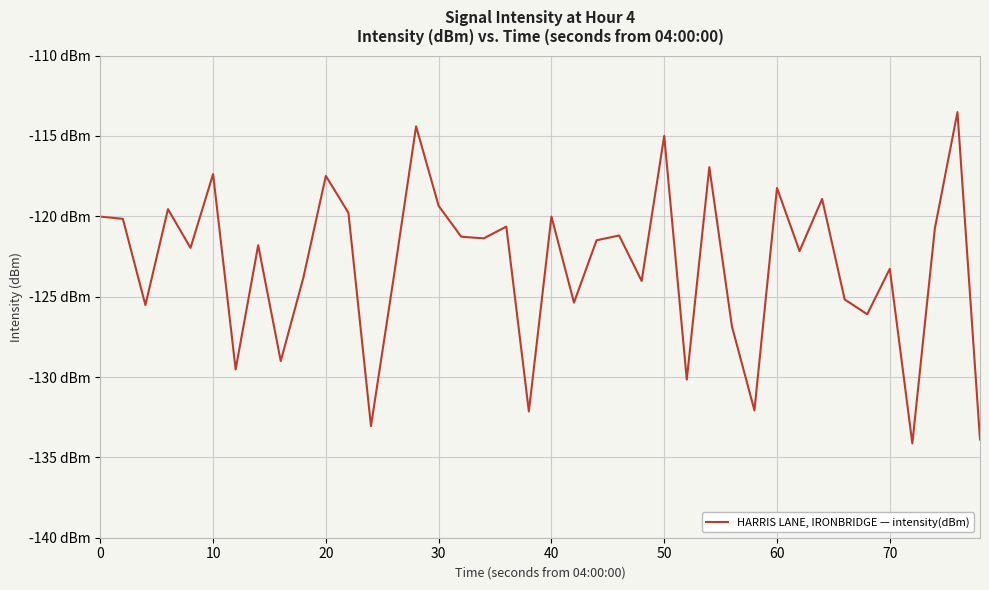

What is the maximum value shown in the chart?

-113.5